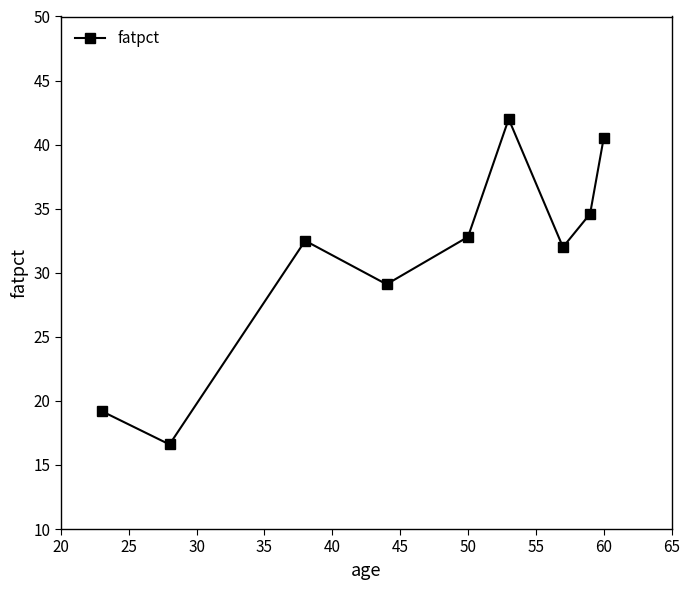

What is the greatest value displayed?

42.0